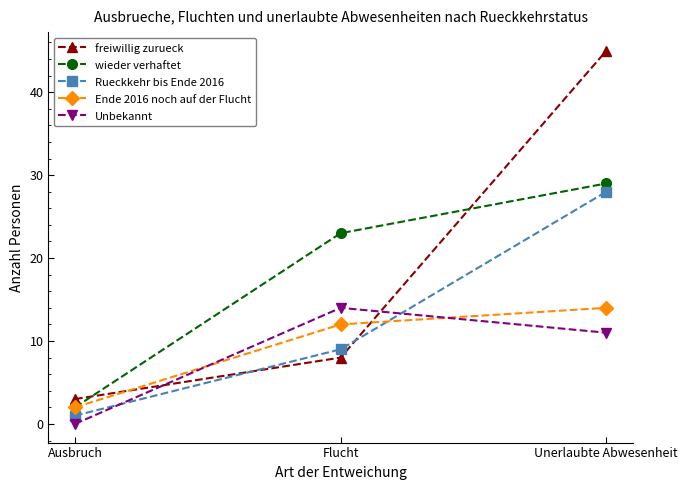

Reading left to right, extract all data points from this chart.

freiwillig zurueck: 3	8	45
wieder verhaftet: 2	23	29
Rueckkehr bis Ende 2016: 1	9	28
Ende 2016 noch auf der Flucht: 2	12	14
Unbekannt: 0	14	11